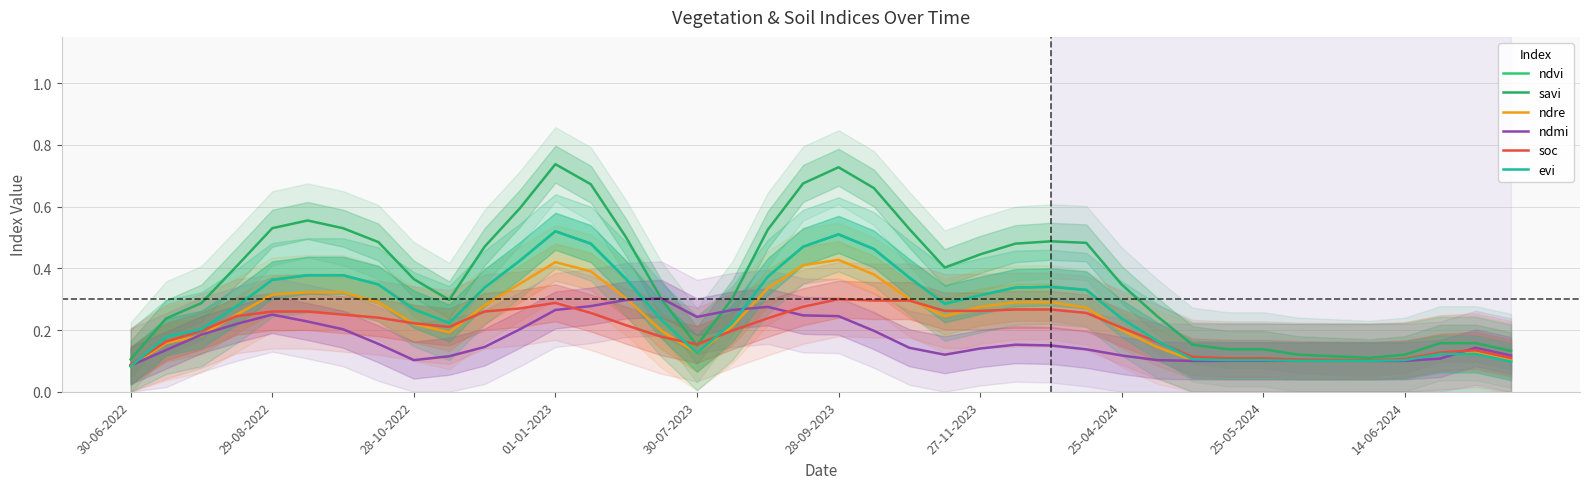

Reading left to right, what are all the values shown in this chart?

ndvi: 0.1	0.2	0.2	0.3	0.4	0.4	0.4	0.3	0.3	0.2	0.3	0.4	0.5	0.5	0.4	0.2	0.1	0.2	0.4	0.5	0.5	0.5	0.4	0.3	0.3	0.3	0.3	0.3	0.2	0.2	0.1	0.1	0.1	0.1	0.1	0.1	0.1	0.1	0.1	0.1
savi: 0.1	0.2	0.3	0.4	0.5	0.6	0.5	0.5	0.4	0.3	0.5	0.6	0.7	0.7	0.5	0.3	0.2	0.3	0.5	0.7	0.7	0.7	0.5	0.4	0.4	0.5	0.5	0.5	0.3	0.2	0.2	0.1	0.1	0.1	0.1	0.1	0.1	0.2	0.2	0.1
ndre: 0.1	0.2	0.2	0.2	0.3	0.3	0.3	0.3	0.2	0.2	0.3	0.3	0.4	0.4	0.3	0.2	0.1	0.2	0.3	0.4	0.4	0.4	0.3	0.2	0.3	0.3	0.3	0.3	0.2	0.1	0.1	0.1	0.1	0.1	0.1	0.1	0.1	0.1	0.1	0.1
ndmi: 0.1	0.1	0.2	0.2	0.2	0.2	0.2	0.2	0.1	0.1	0.1	0.2	0.3	0.3	0.3	0.3	0.2	0.3	0.3	0.2	0.2	0.2	0.1	0.1	0.1	0.2	0.1	0.1	0.1	0.1	0.1	0.1	0.1	0.1	0.1	0.1	0.1	0.1	0.1	0.1
soc: 0.1	0.2	0.2	0.2	0.3	0.3	0.2	0.2	0.2	0.2	0.3	0.3	0.3	0.3	0.2	0.2	0.2	0.2	0.2	0.3	0.3	0.3	0.3	0.3	0.3	0.3	0.3	0.3	0.2	0.2	0.1	0.1	0.1	0.1	0.1	0.1	0.1	0.1	0.1	0.1
evi: 0.1	0.2	0.2	0.3	0.4	0.4	0.4	0.3	0.3	0.2	0.3	0.4	0.5	0.5	0.4	0.2	0.1	0.2	0.4	0.5	0.5	0.5	0.4	0.3	0.3	0.3	0.3	0.3	0.2	0.2	0.1	0.1	0.1	0.1	0.1	0.1	0.1	0.1	0.1	0.1